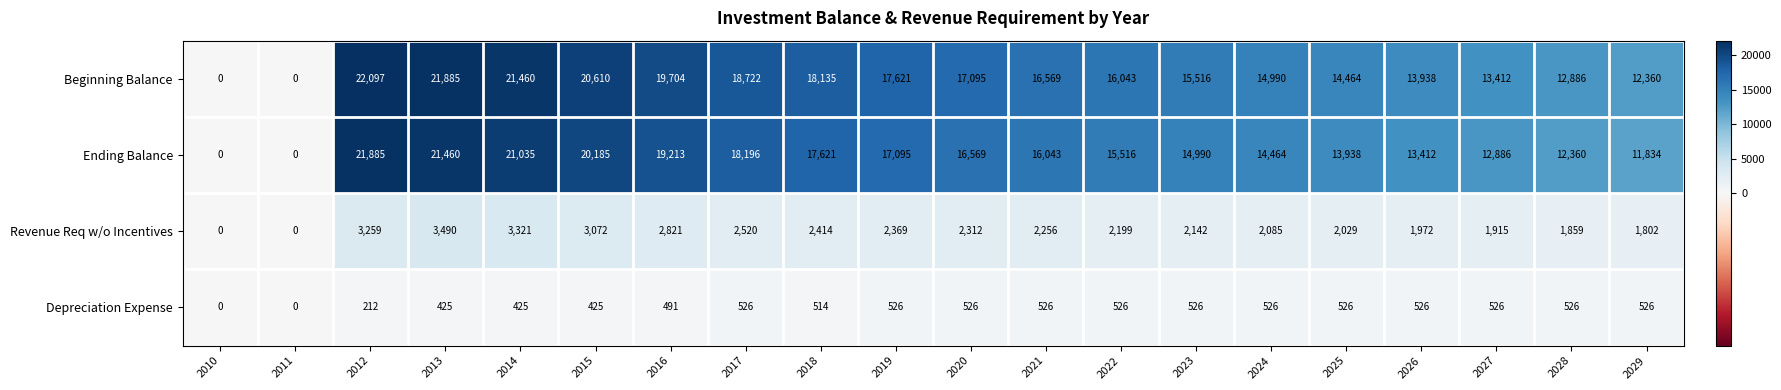

What is the maximum value shown in the chart?

22097